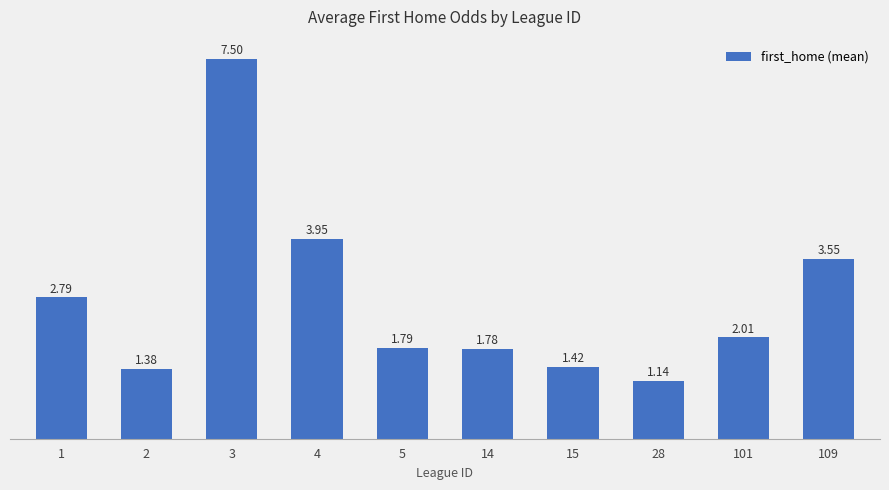

Does the chart contain any negative values?

No